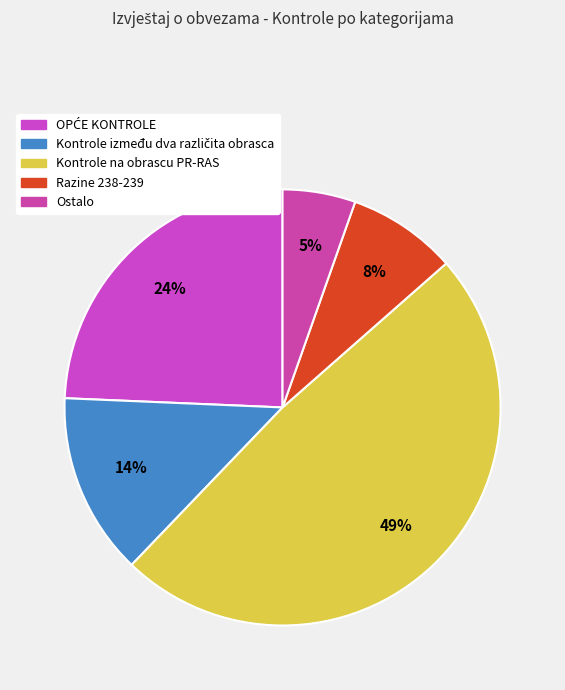

How many slices are in this pie chart?

5